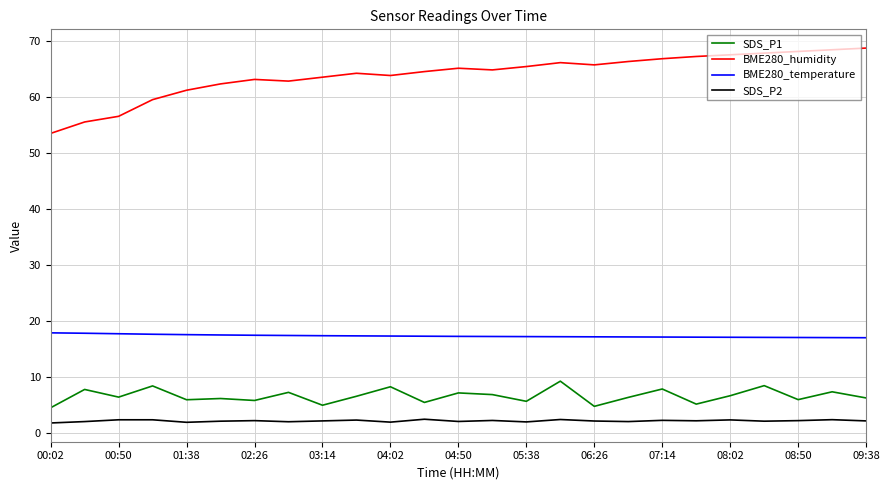

Does the chart display data point markers on the line(s)?

No